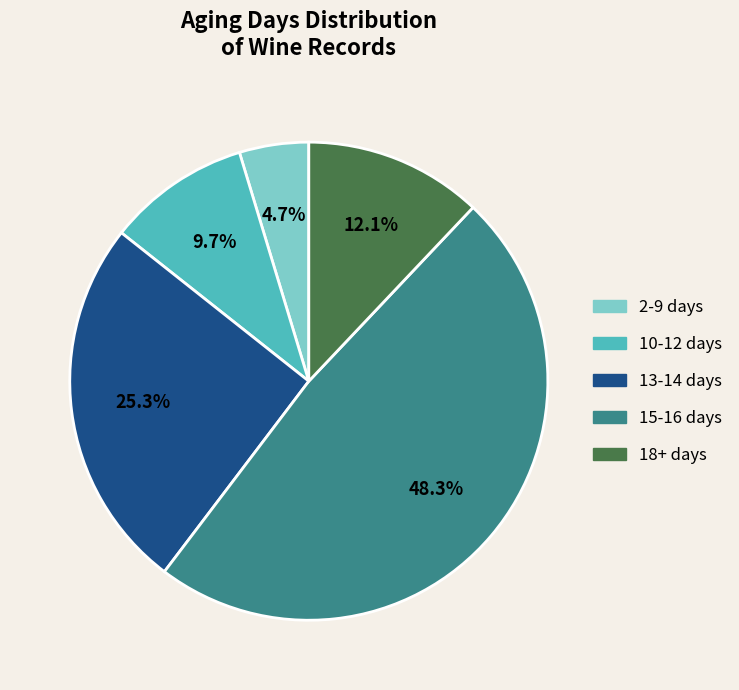

Rank the categories by value from highest to lowest.

15-16 days, 13-14 days, 18+ days, 10-12 days, 2-9 days